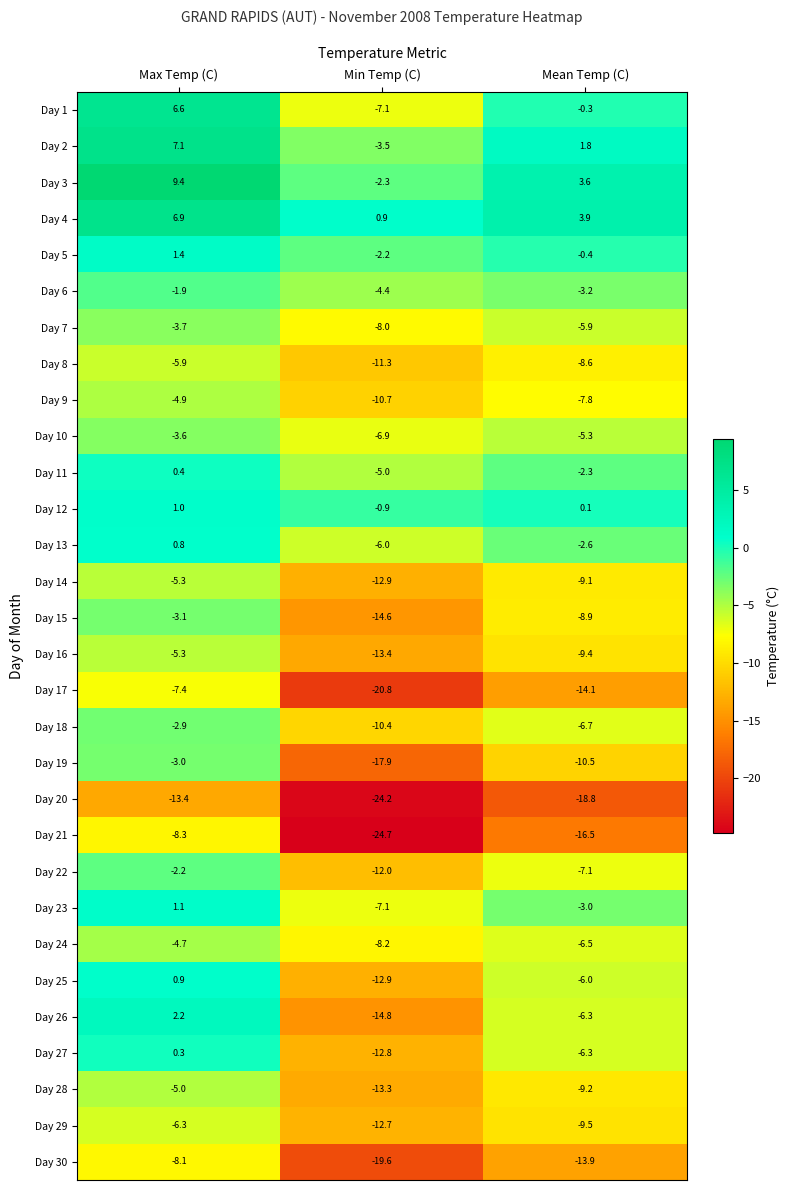

The Day 21 series shows -8.3 at Max Temp (C). True or false?

True